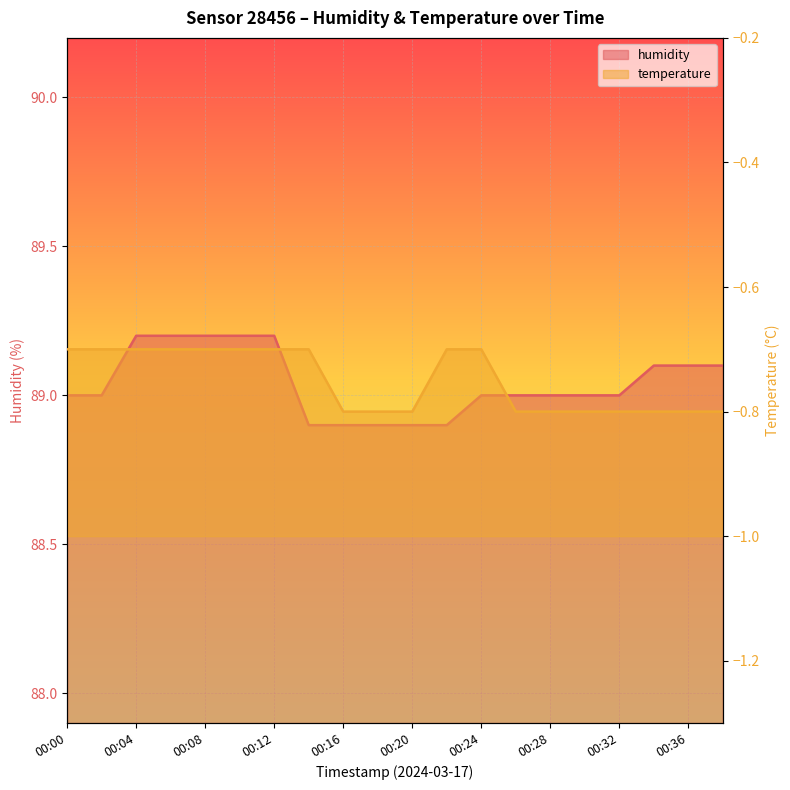

Is it true that temperature equals -0.8 at 00:38?

True